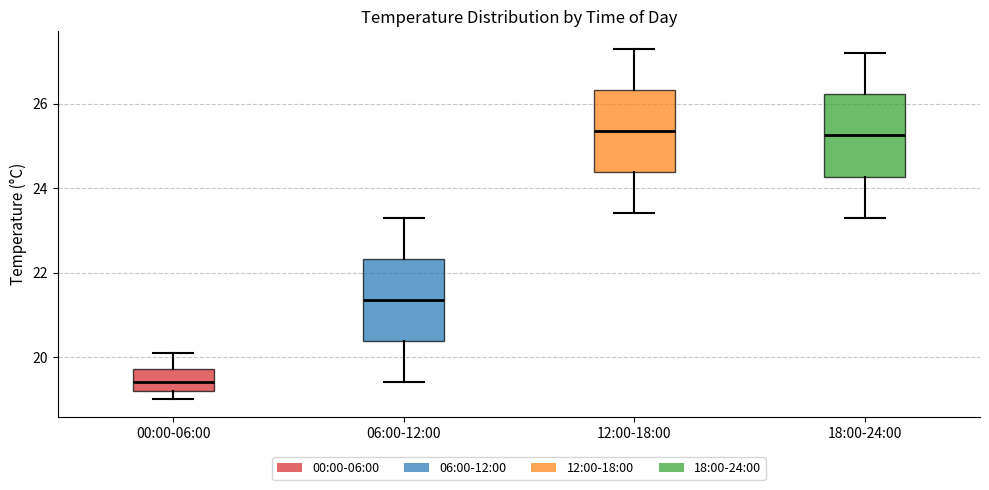

Reading left to right, transcribe this box plot: for each box, give where its median line is, the range the box spans, and where its two whiskers end, as read against the y-axis. The values are not printed on the chart, so give them approximately, as read against the axis.

00:00-06:00: median 19.4, box 19.2 to 19.8, whiskers 19.0 to 20.2
06:00-12:00: median 21.4, box 20.4 to 22.4, whiskers 19.4 to 23.4
12:00-18:00: median 25.4, box 24.4 to 26.4, whiskers 23.4 to 27.4
18:00-24:00: median 25.2, box 24.2 to 26.2, whiskers 23.4 to 27.2